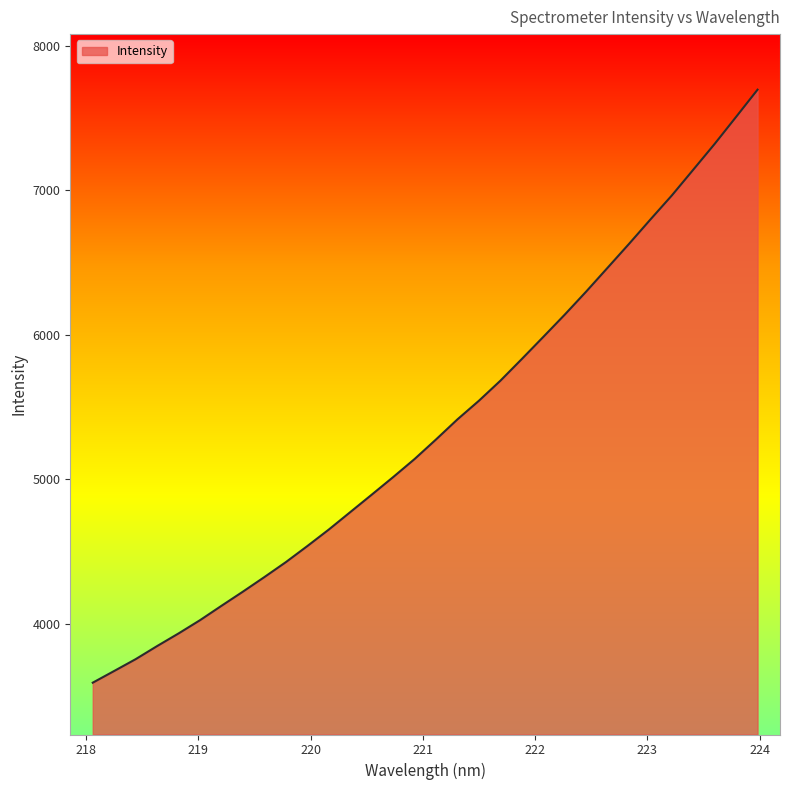

What is the greatest value displayed?

7698.1